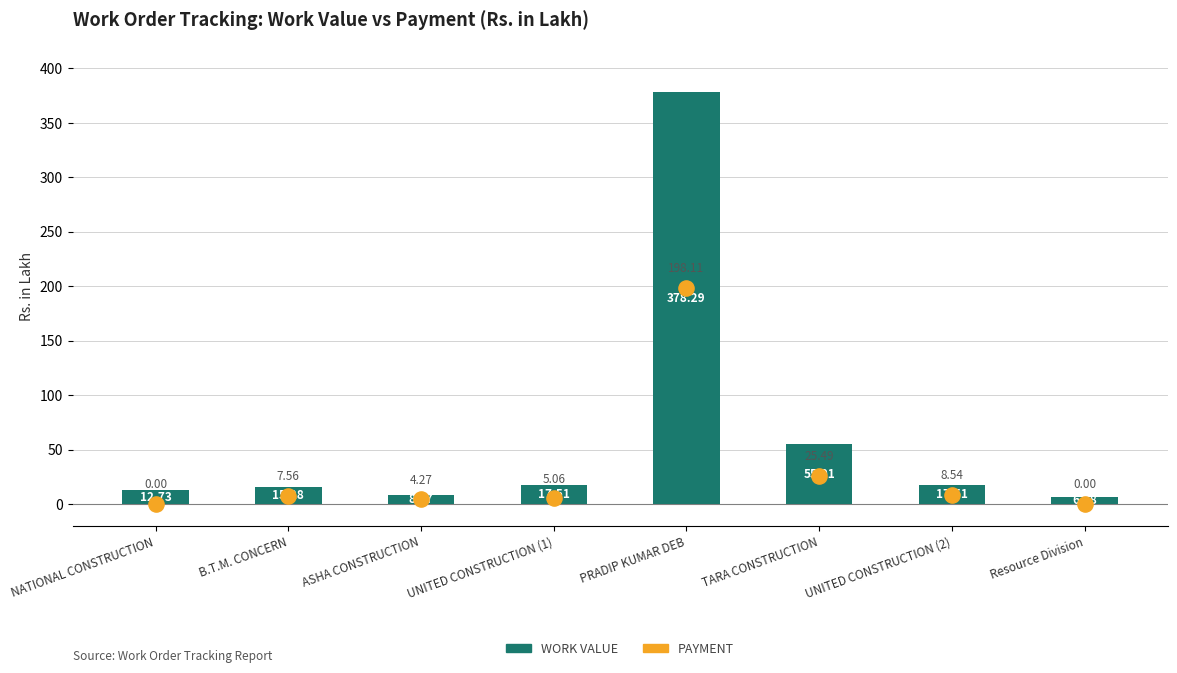

Is the value of Work Value at UNITED CONSTRUCTION (1) greater than the value of Payment at PRADIP KUMAR DEB?

No